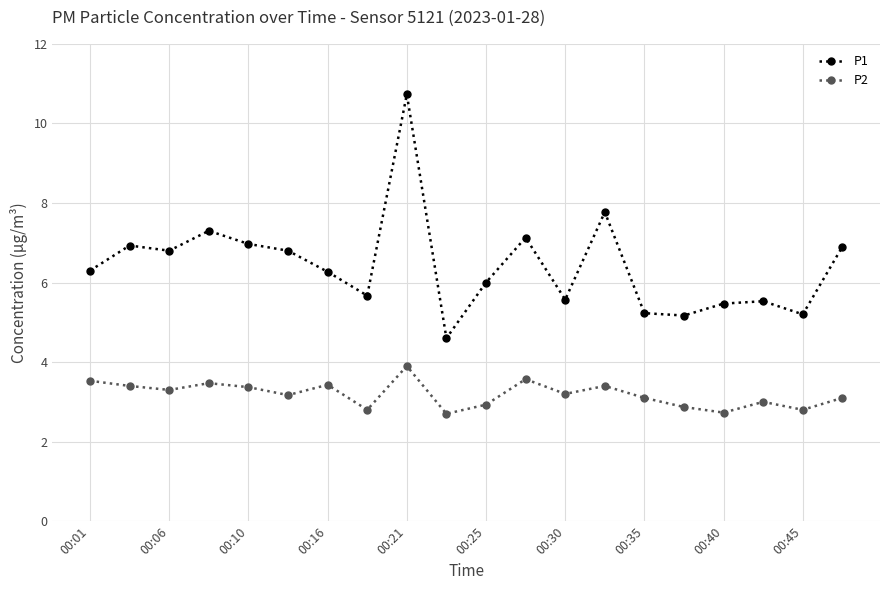

How many distinct data groups are displayed?

2